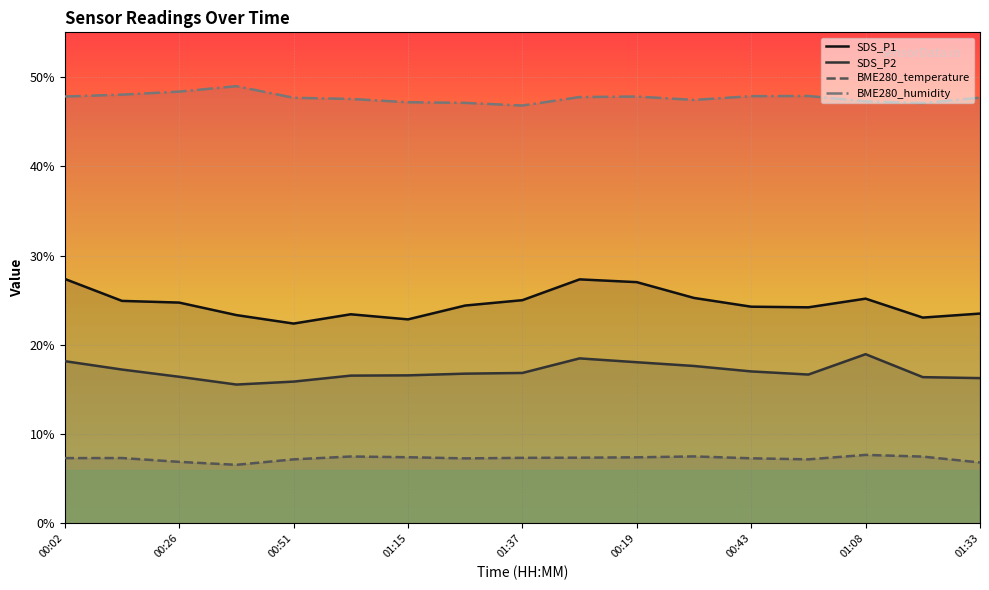

How many lines are shown in the chart?

4